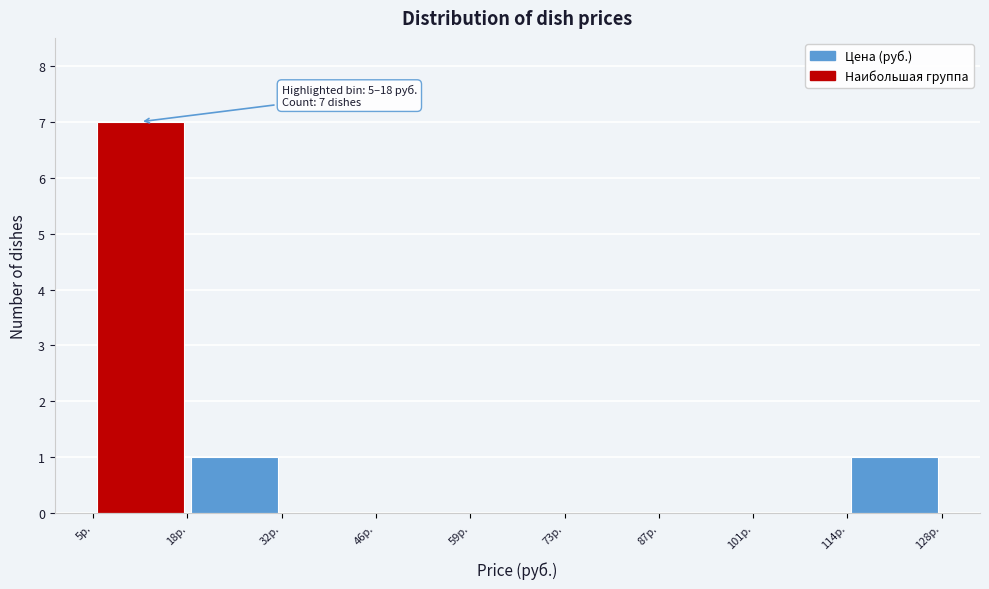

Which range on the x-axis has the tallest bar?

4 to 18